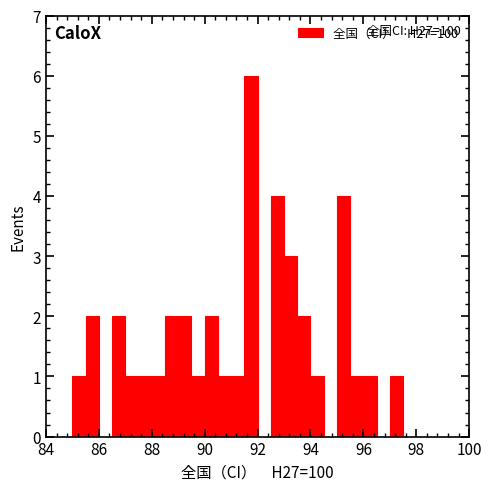

Read against the x-axis, roughly where is the centre of the tallest bar?

91.8